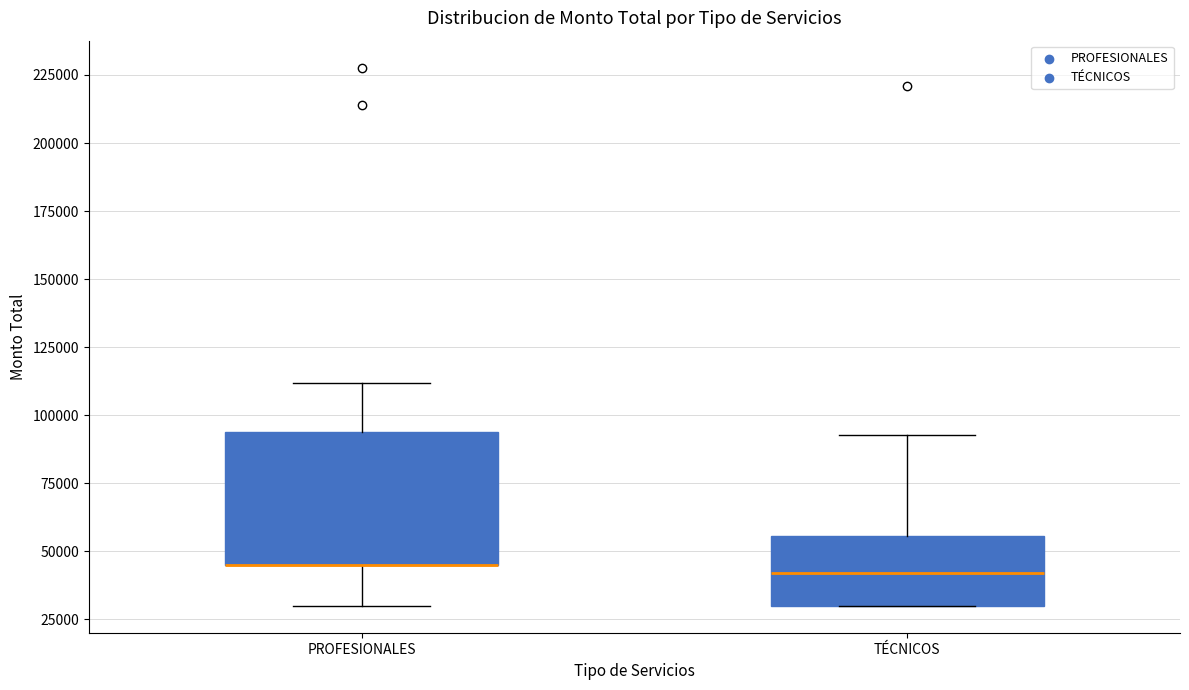

Where does the upper whisker of the box for PROFESIONALES end on the y-axis? The values are not printed on the chart, so give them approximately, as read against the axis.

110000